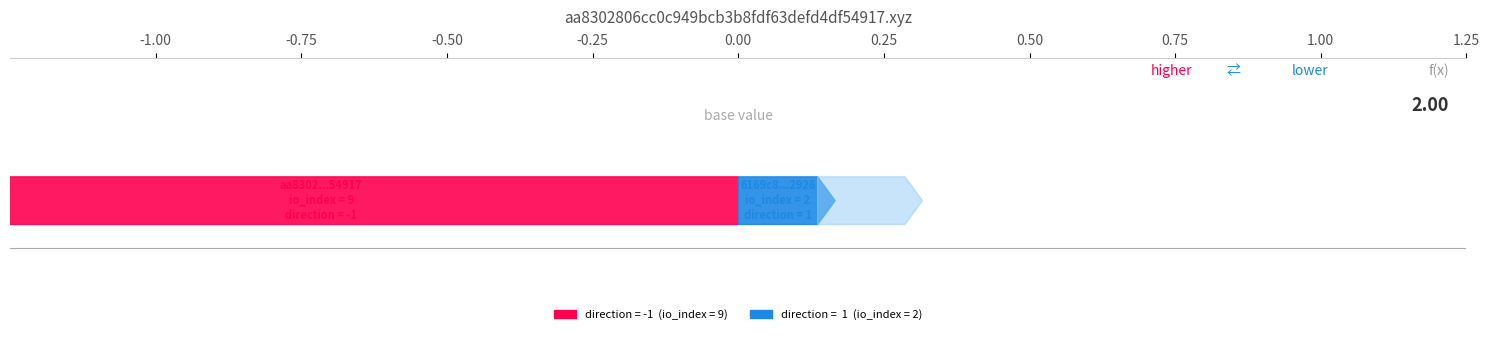

Reading left to right, what are all the values shown in this chart?

aa8302806cc0c949bcb3b8fdf63defd4df54917: -1	9
6169c84a2db499c1bf4c752e69b37d3bc412926: 1	2